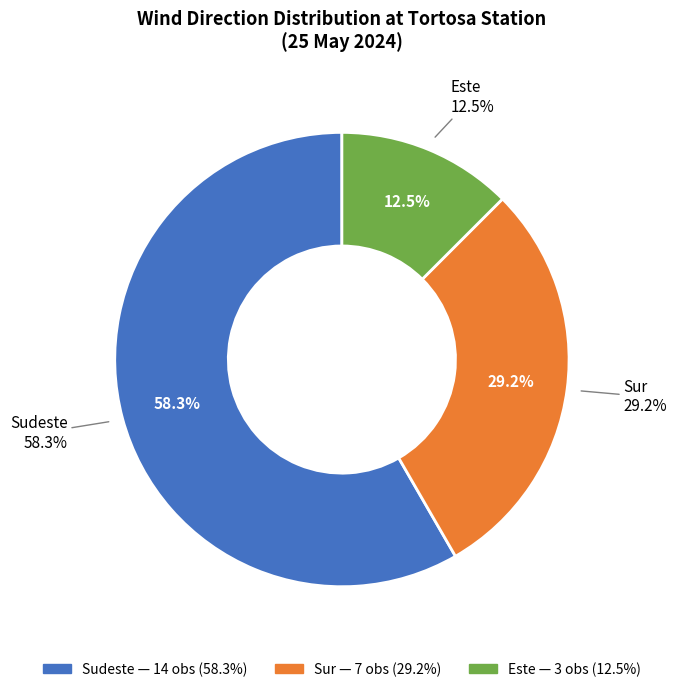

True or false: Sur accounts for 29% of the total.

True